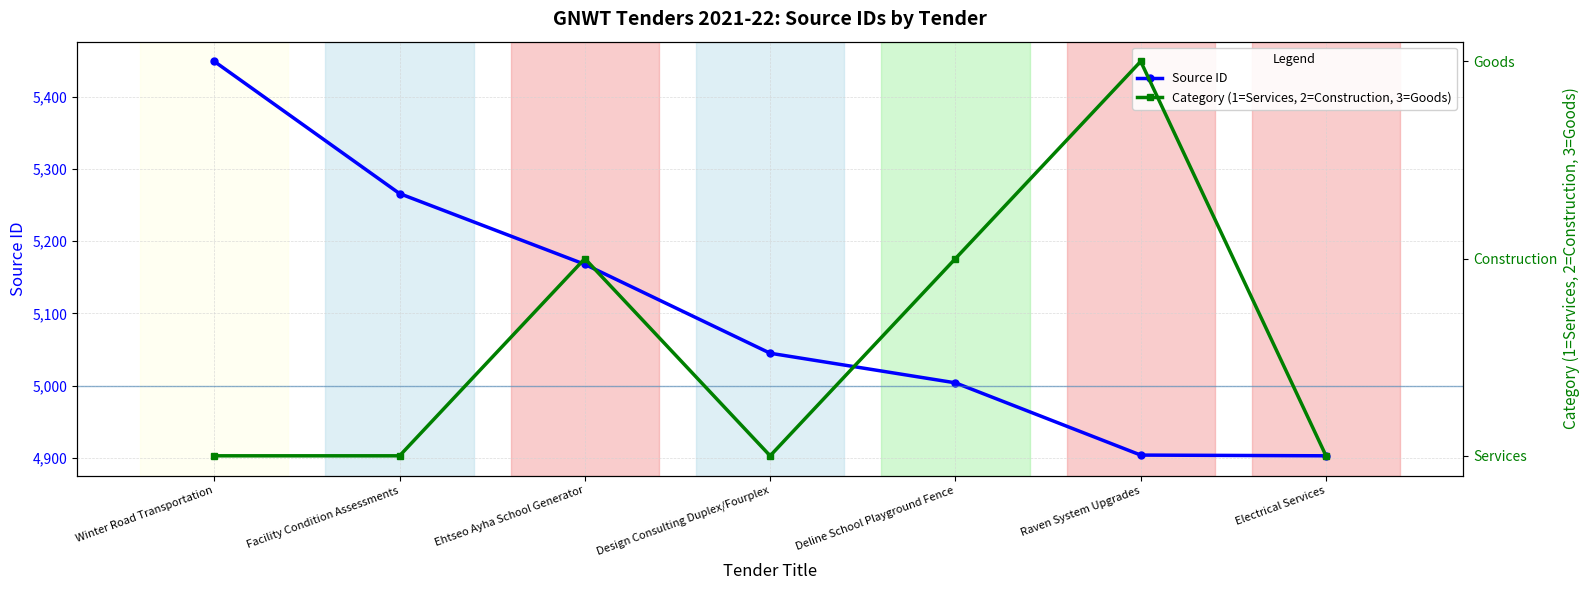

Rank the series at Facility Condition Assessments from highest to lowest value.

Source ID, Category (1=Services, 2=Construction, 3=Goods)